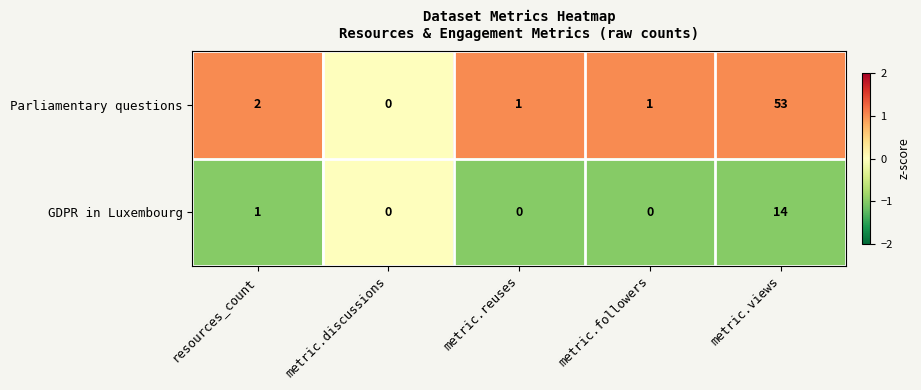

How many distinct data groups are displayed?

2